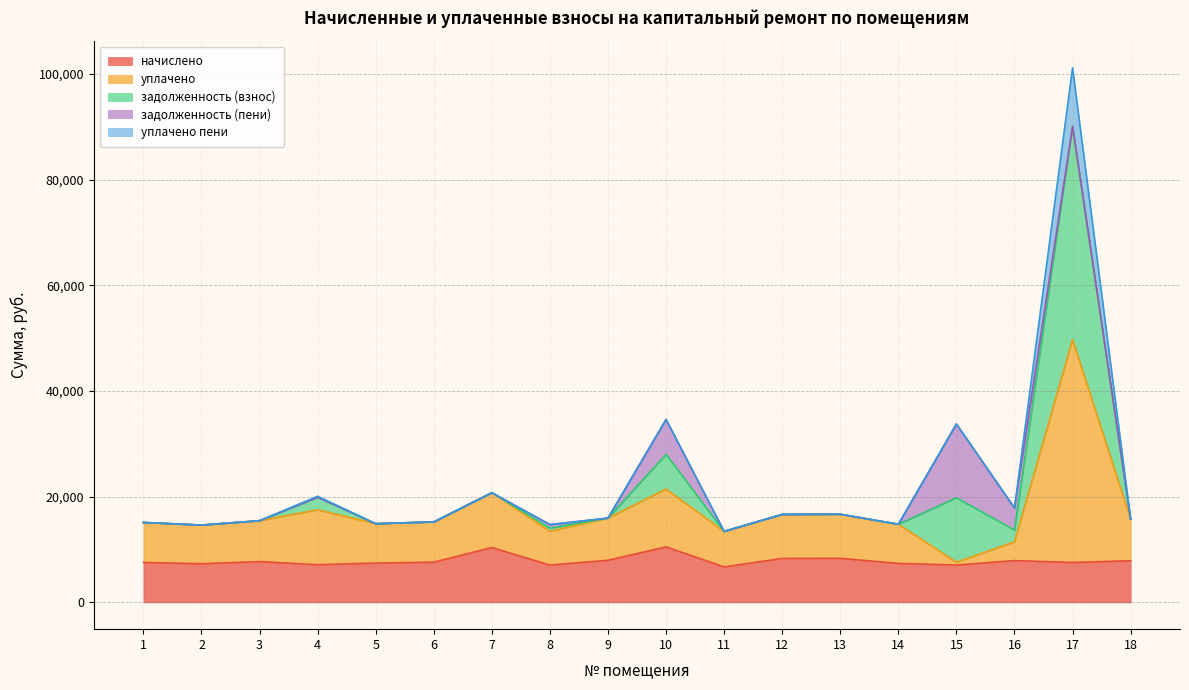

What is the highest value of the начислено series?

10515.6